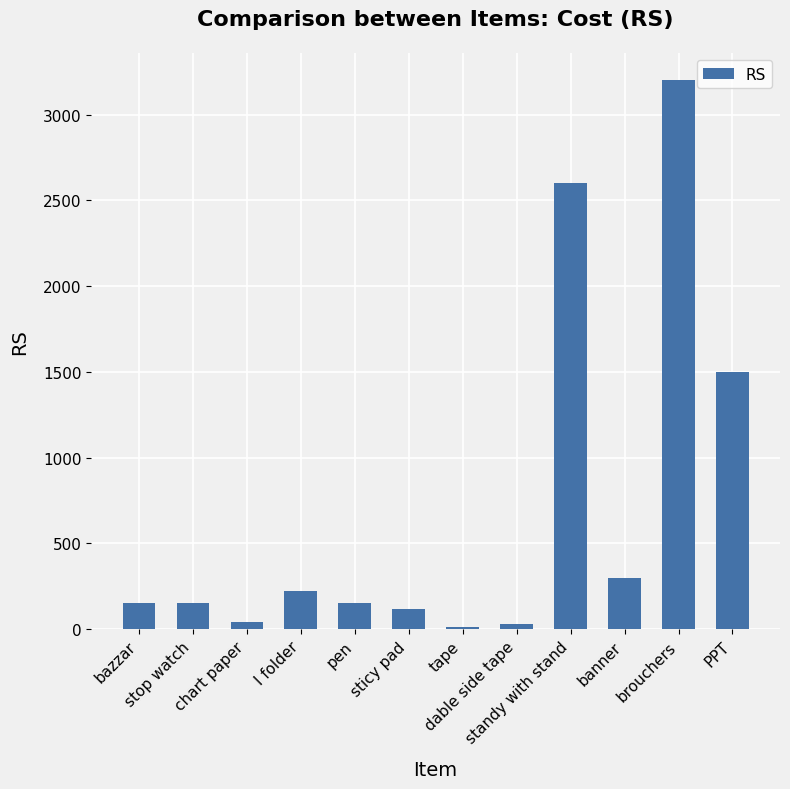

What is the greatest value displayed?

3200